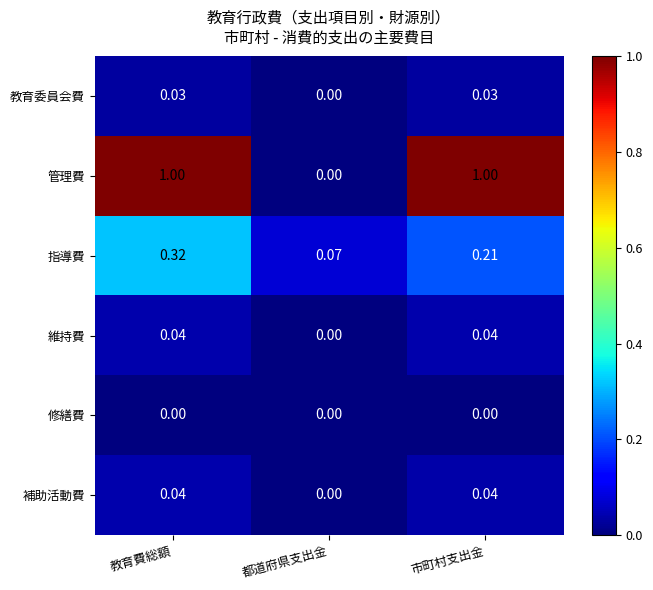

Which series has the largest total across all categories?

管理費